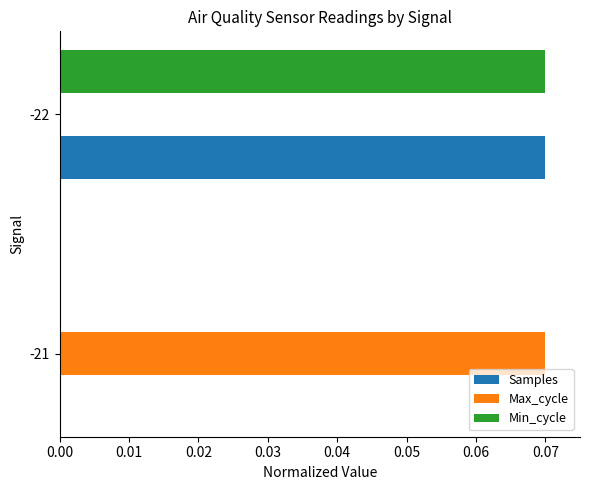

Is the value of Max_cycle at -21 greater than the value of Min_cycle at -21?

Yes